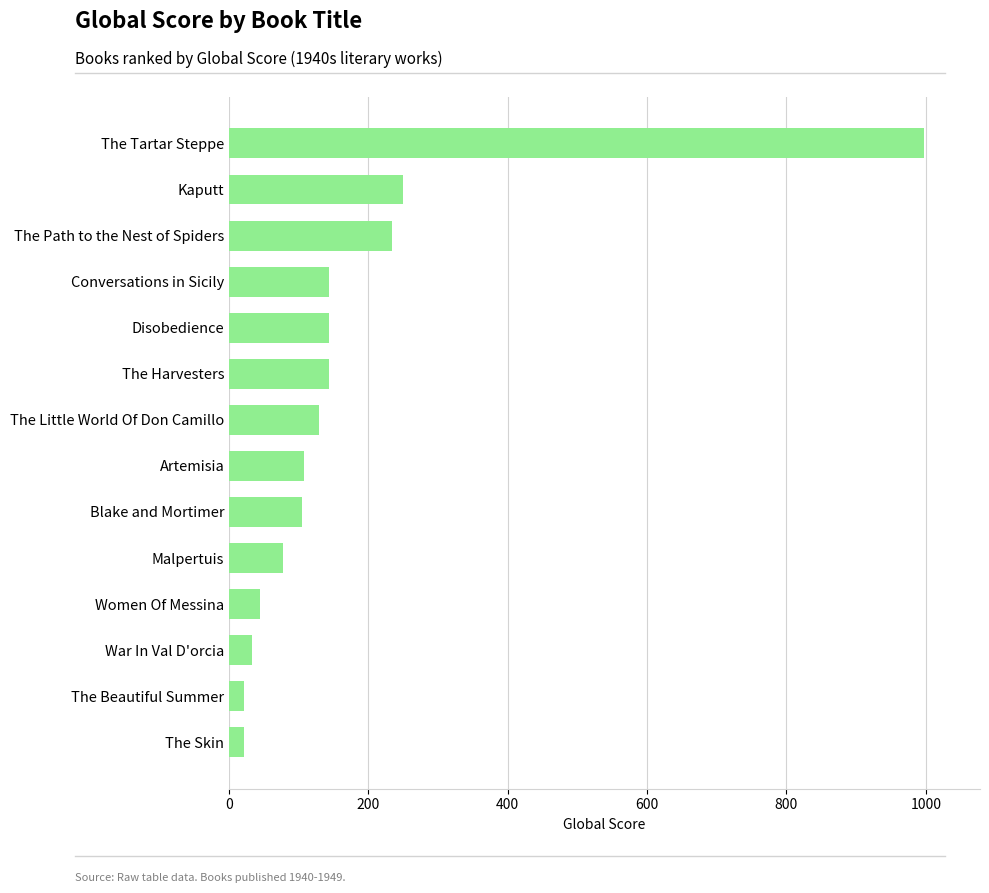

What is the sum of the values at The Path to the Nest of Spiders and Kaputt?

483